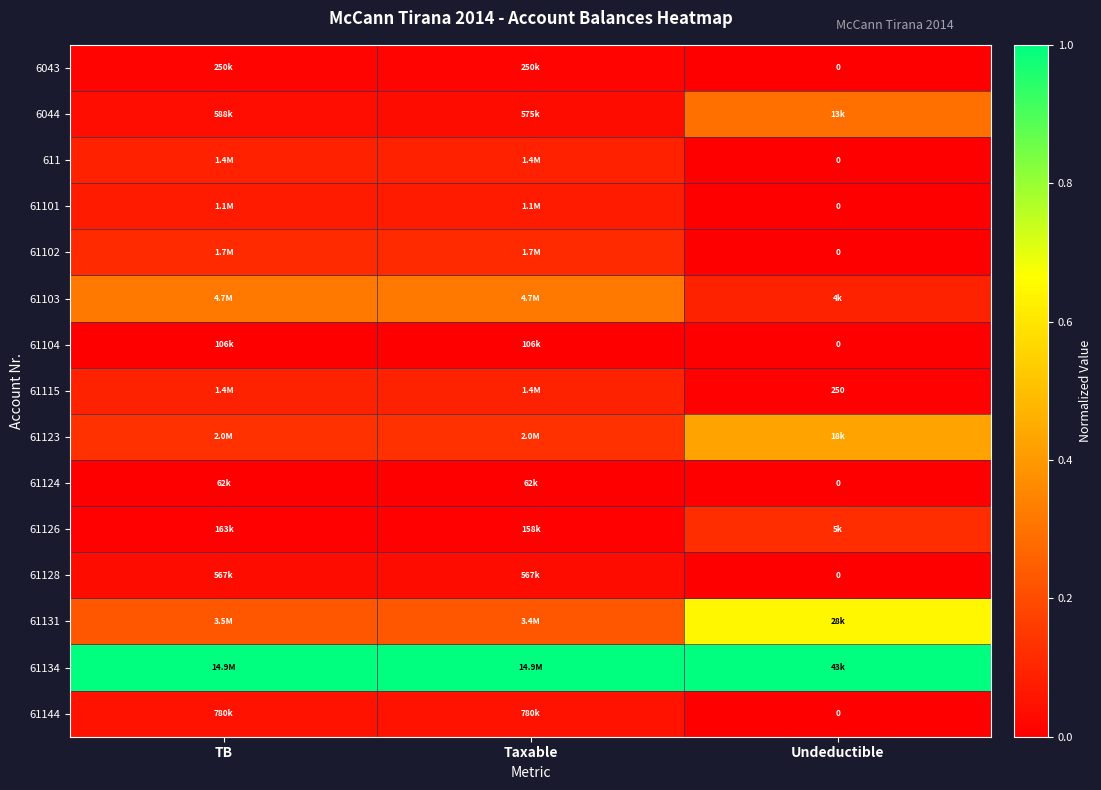

The value of 61104 at Taxable is 0.0. True or false?

False